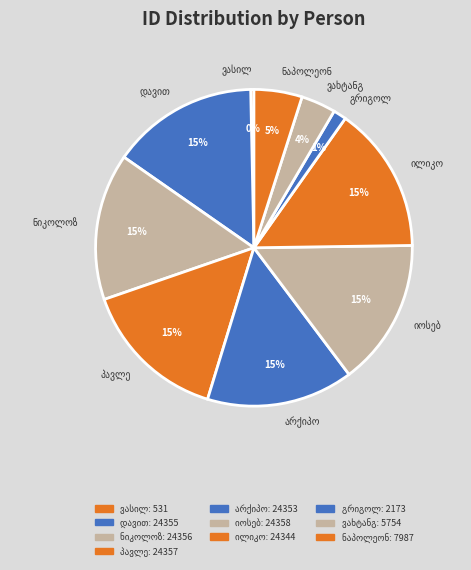

Which has a higher value, ვასილ გიორგის ძე კაპანაძე or ნიკოლოზ პეტრეს ძე კაკაურიძე?

ნიკოლოზ პეტრეს ძე კაკაურიძე